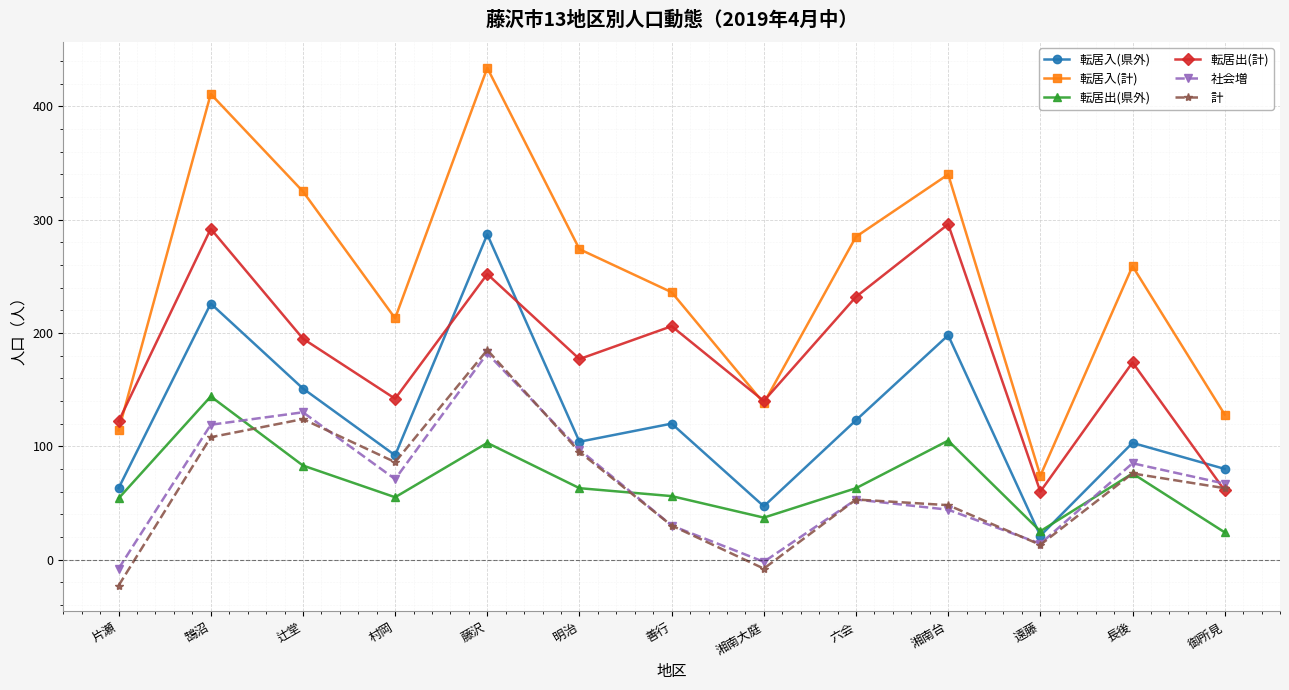

How many data points in 転居出(県外) are less than 63?

6